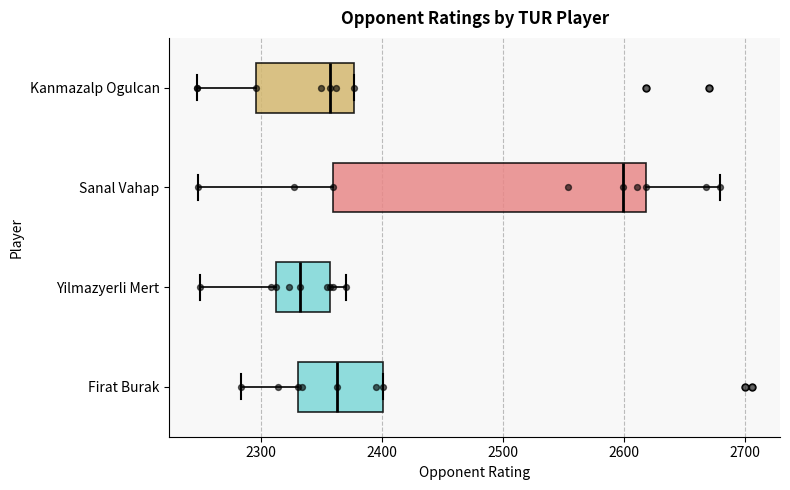

Reading bottom to top, transcribe this box plot: for each box, give where its median line is, the range the box spans, and where its two whiskers end, as read against the x-axis. The values are not printed on the chart, so give them approximately, as read against the axis.

Firat Burak: median 2360, box 2330 to 2400, whiskers 2280 to 2400
Yilmazyerli Mert: median 2330, box 2310 to 2360, whiskers 2250 to 2370
Sanal Vahap: median 2600, box 2360 to 2620, whiskers 2250 to 2680
Kanmazalp Ogulcan: median 2360, box 2300 to 2380, whiskers 2250 to 2380